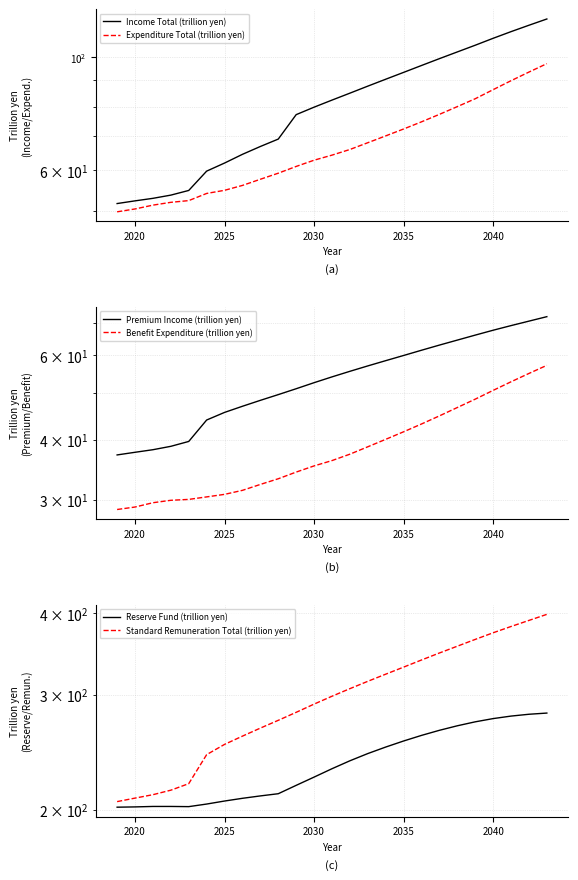

Is the value of Expenditure Total (trillion yen) at 9 greater than the value of Income Total (trillion yen) at 11?

No